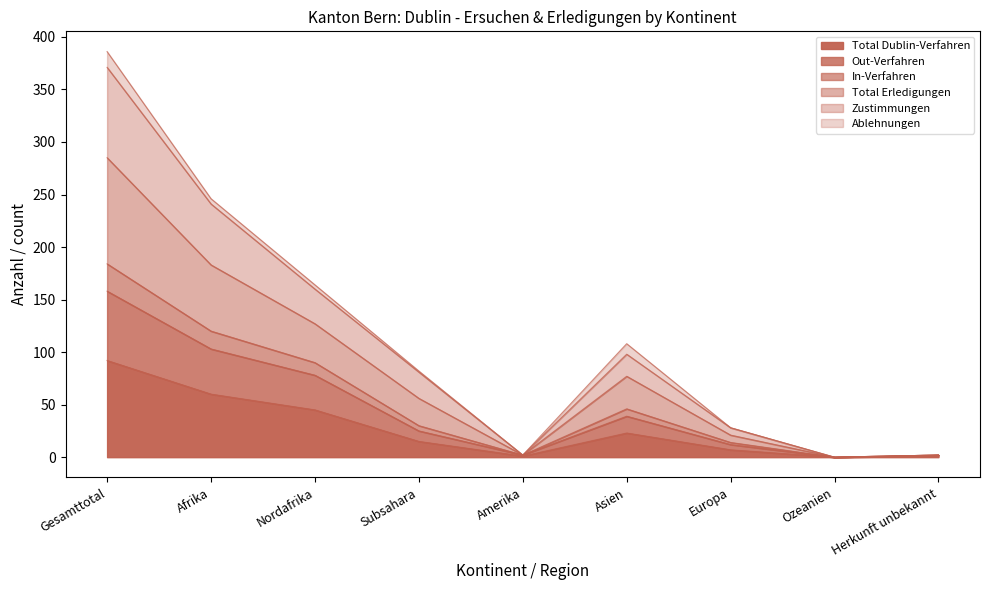

How many values in In-Verfahren are above zero?

8